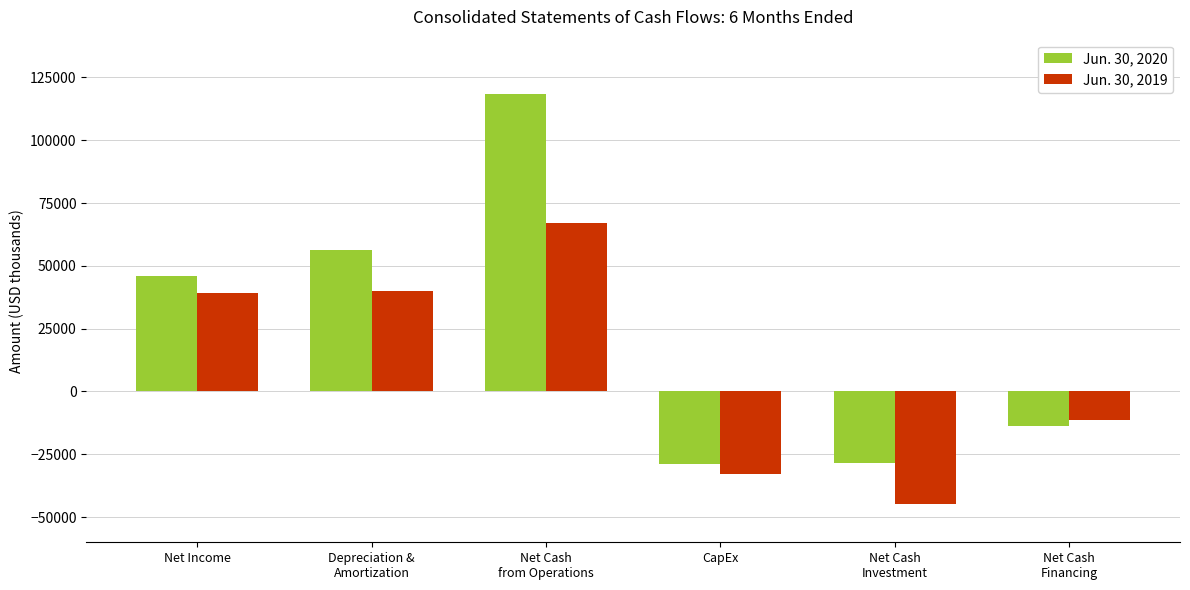

Is the value of Jun. 30, 2020 at CapEx greater than the value of Jun. 30, 2019 at Net Cash
Financing?

No